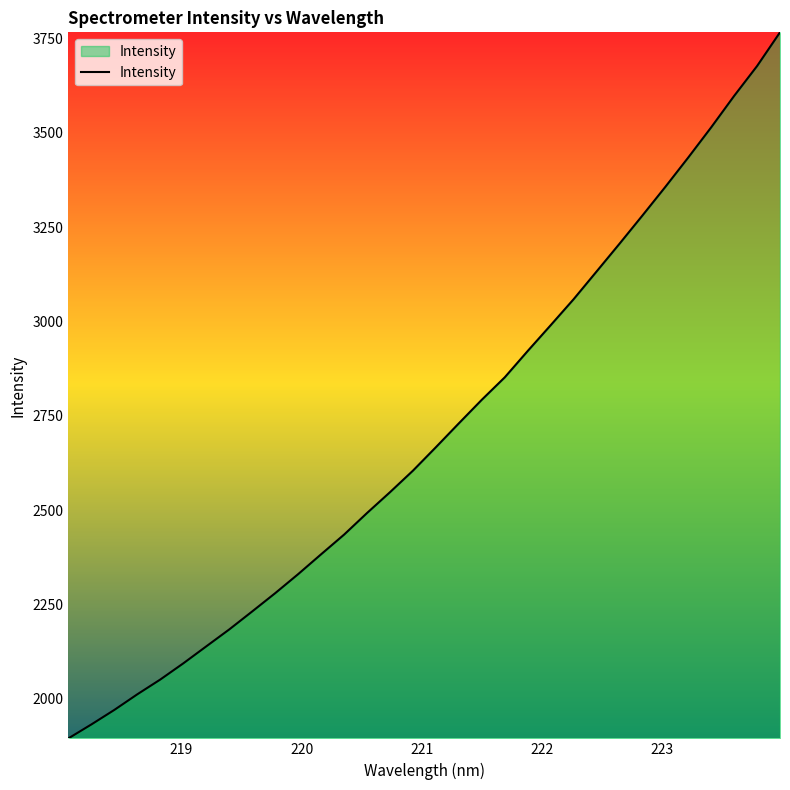

What is the smallest value displayed?

1894.7